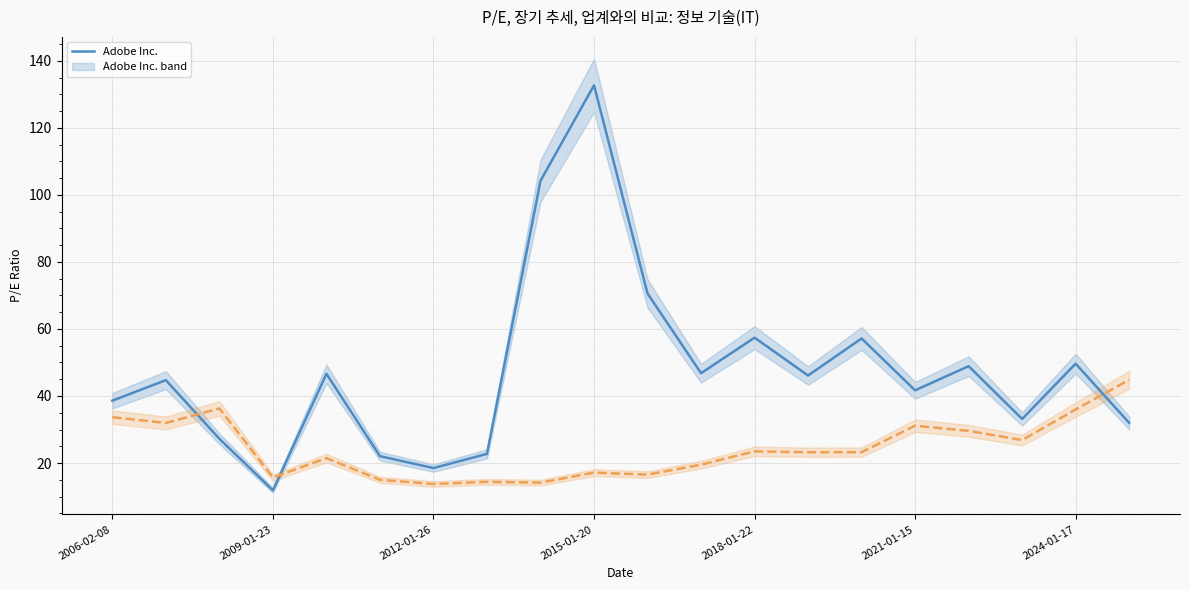

How many intersections are there between Adobe Inc. and 정보 기술(IT)?

3